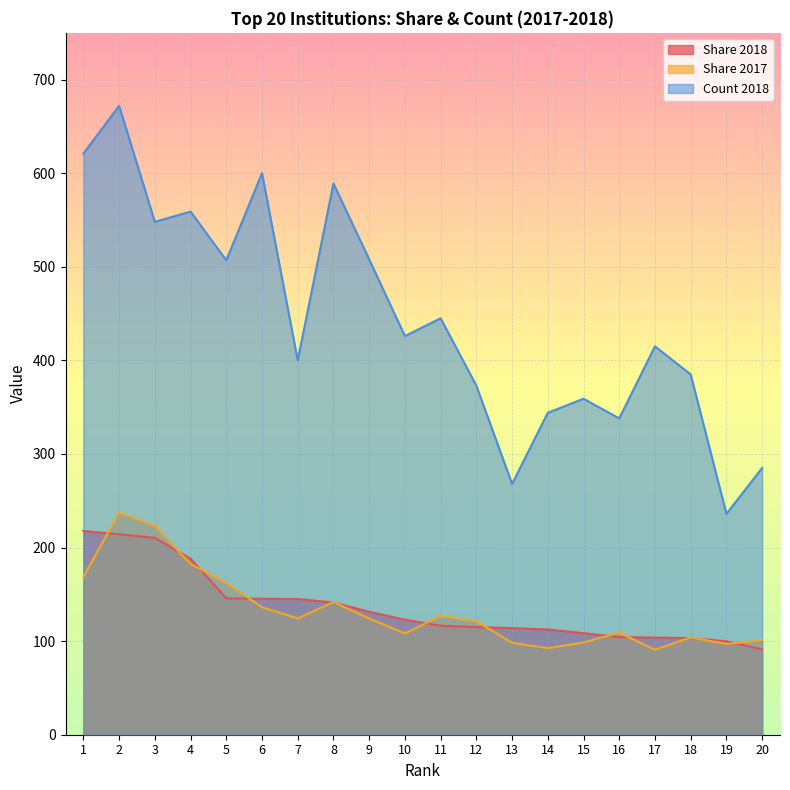

The value of Share 2017 at 7 is 124.3. True or false?

True